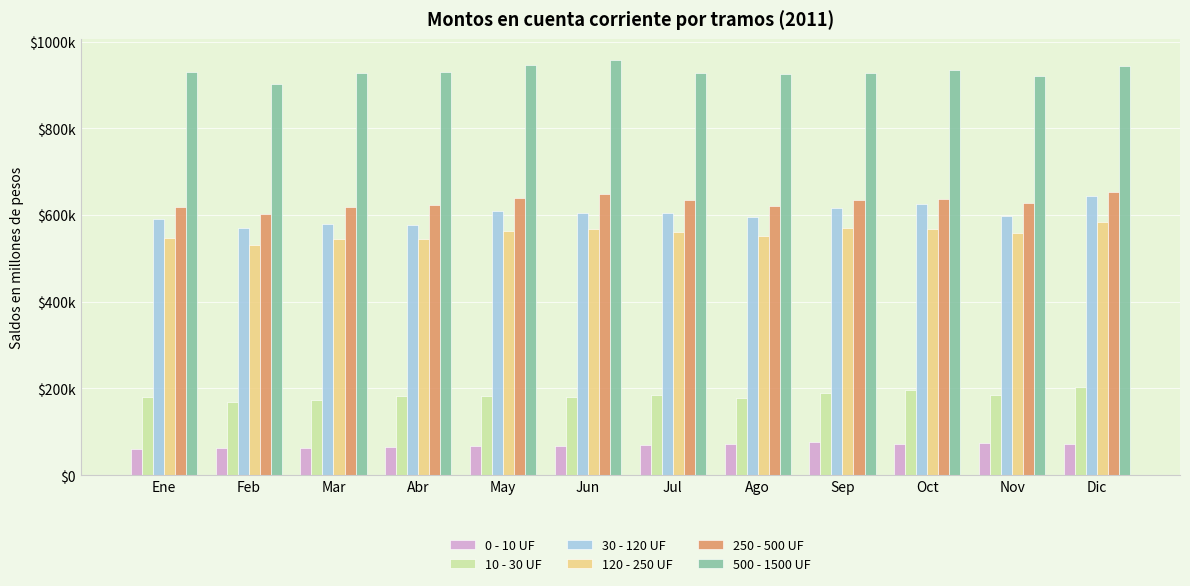

Which series has the widest spread of values?

30 - 120 UF